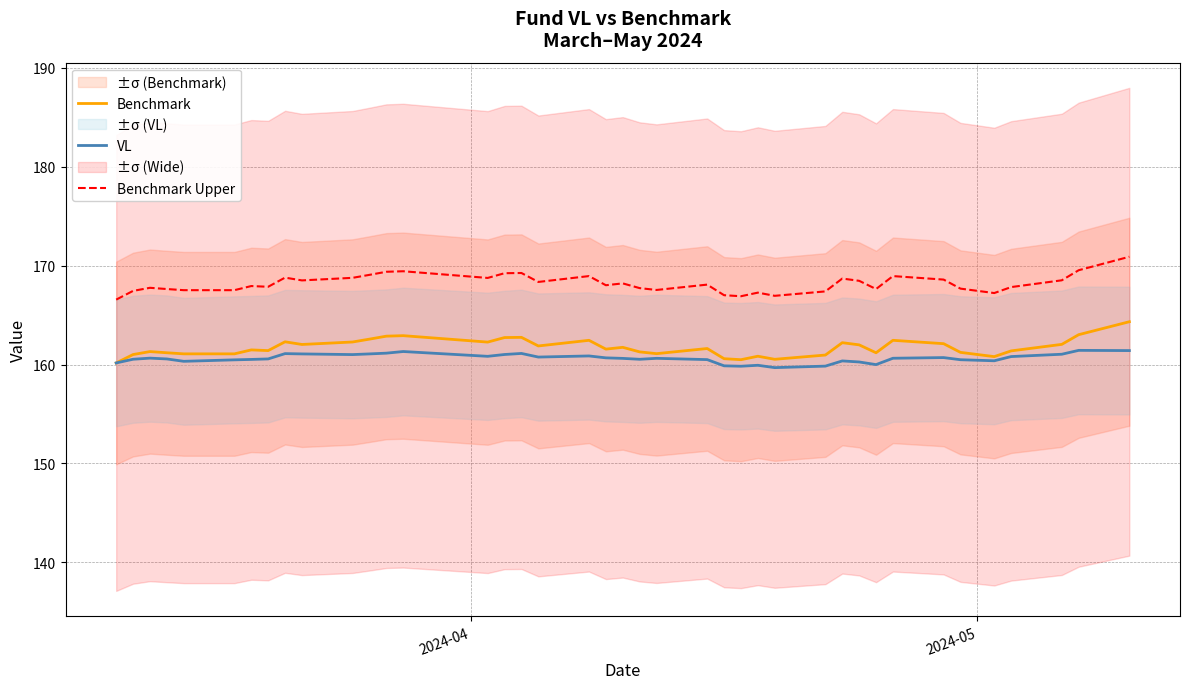

True or false: Benchmark Upper and Benchmark cross at least once.

False